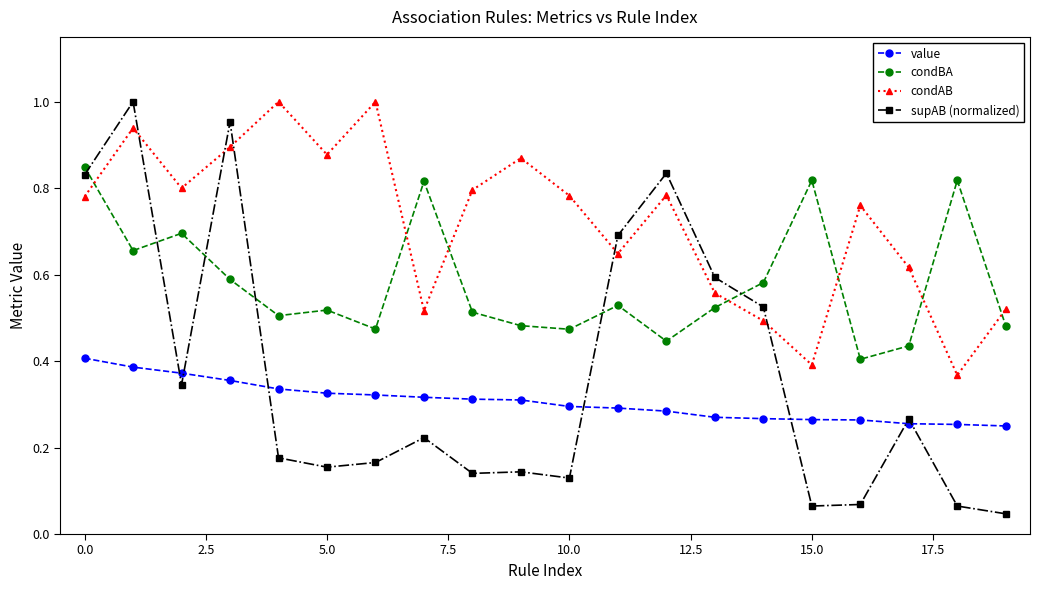

Which series has the largest range (max minus min)?

supAB (normalized)